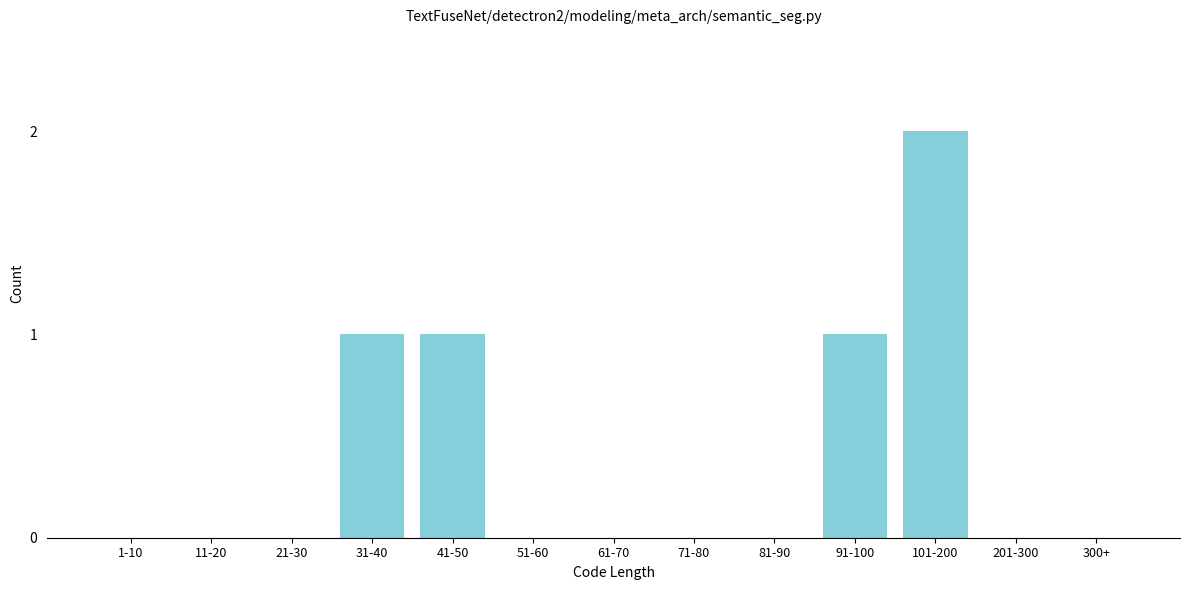

Reading left to right, what are all the values shown in this chart?

1-10=0	11-20=0	21-30=0	31-40=1	41-50=1	51-60=0	61-70=0	71-80=0	81-90=0	91-100=1	101-200=2	201-300=0	300+=0